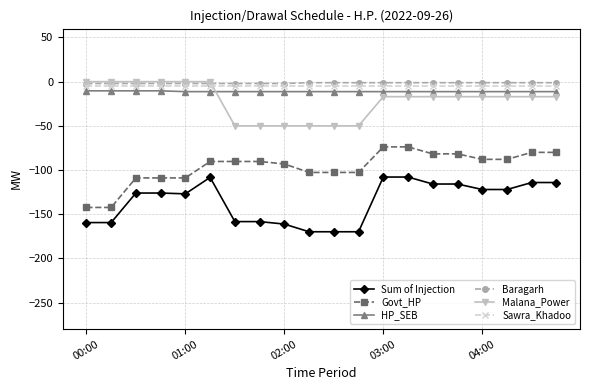

What is the value of the Sum of Injection point at the 1st from the left?

-159.4